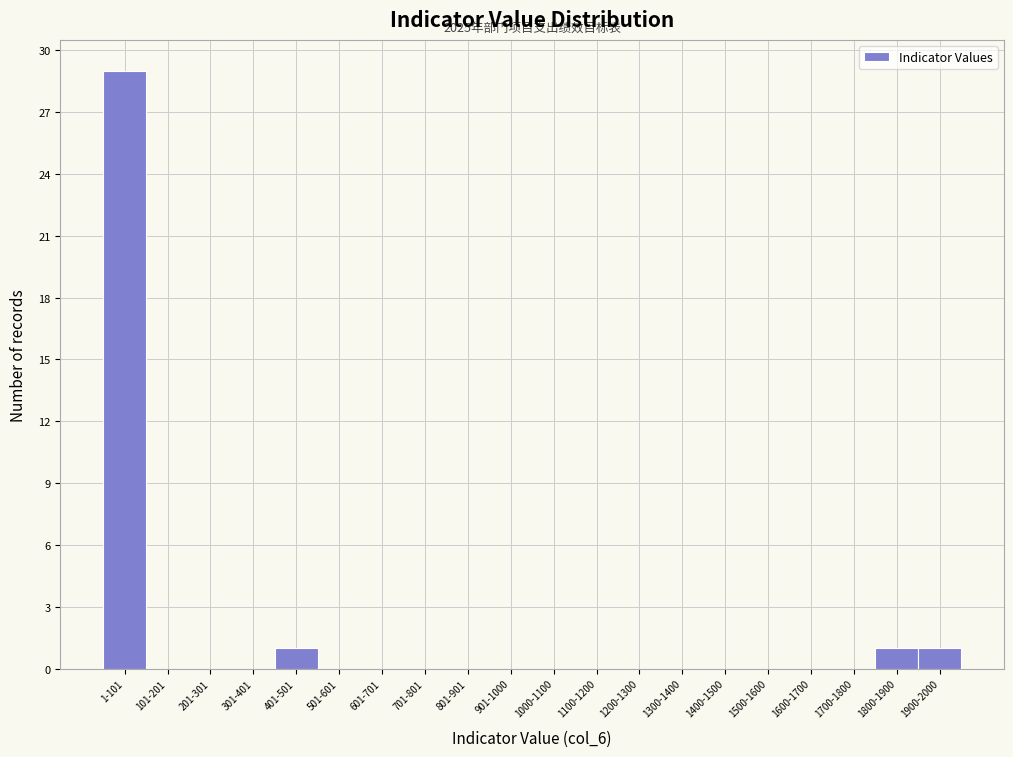

Reading left to right, extract all data points from this chart.

1-101=29	101-201=0	201-301=0	301-401=0	401-501=1	501-601=0	601-701=0	701-801=0	801-901=0	901-1000=0	1000-1100=0	1100-1200=0	1200-1300=0	1300-1400=0	1400-1500=0	1500-1600=0	1600-1700=0	1700-1800=0	1800-1900=1	1900-2000=1